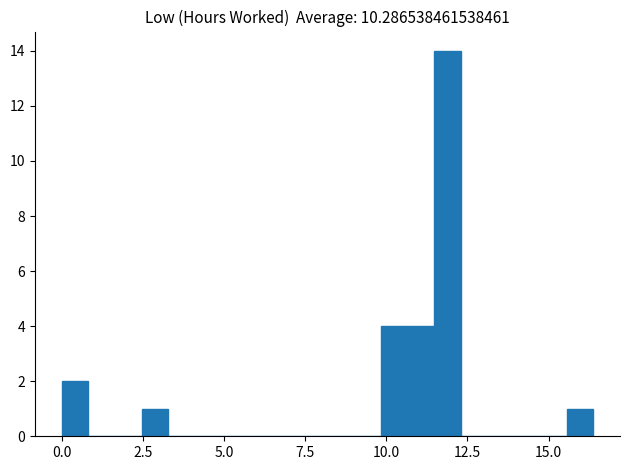

Read against the x-axis, roughly where is the centre of the tallest bar?

12.0